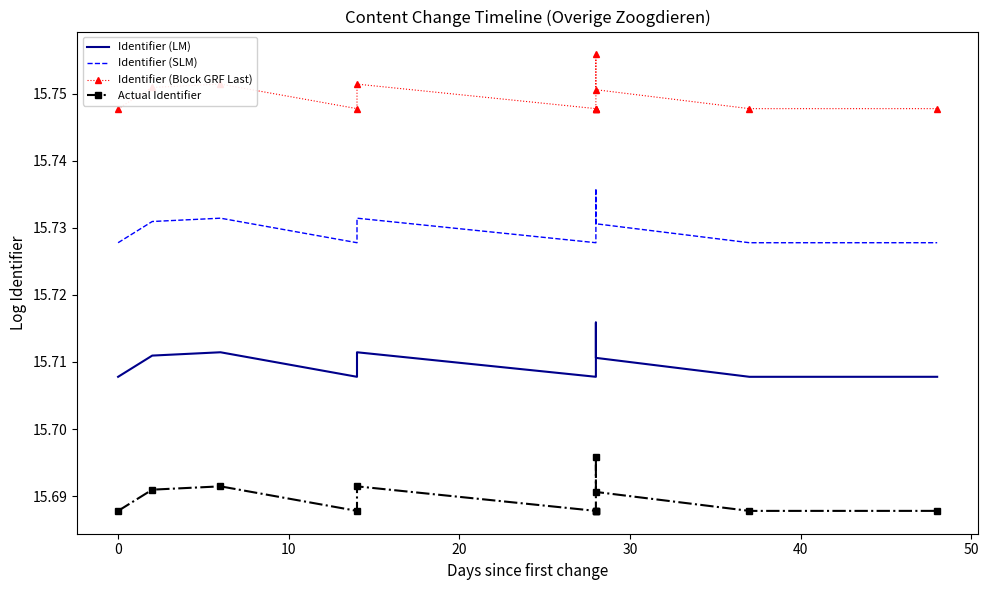

What is the label of the 9th point from the right?

20